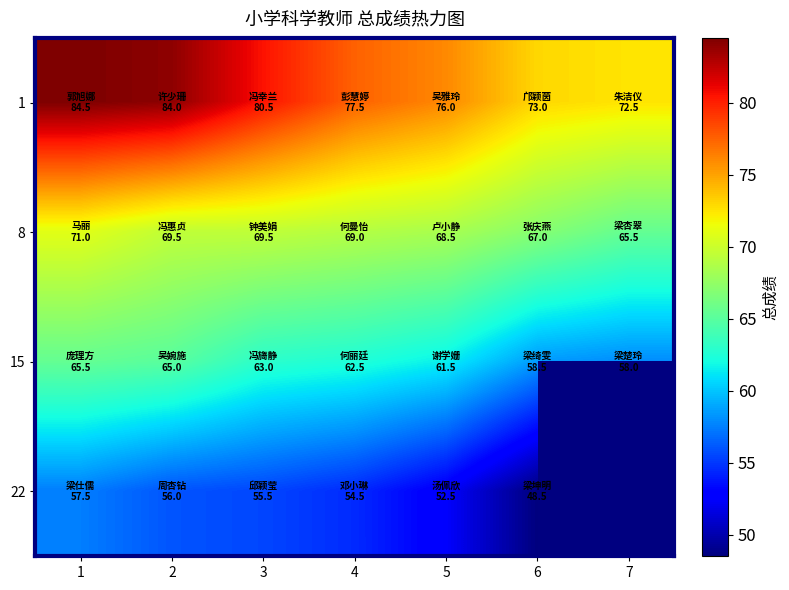

How many series are shown in this chart?

4